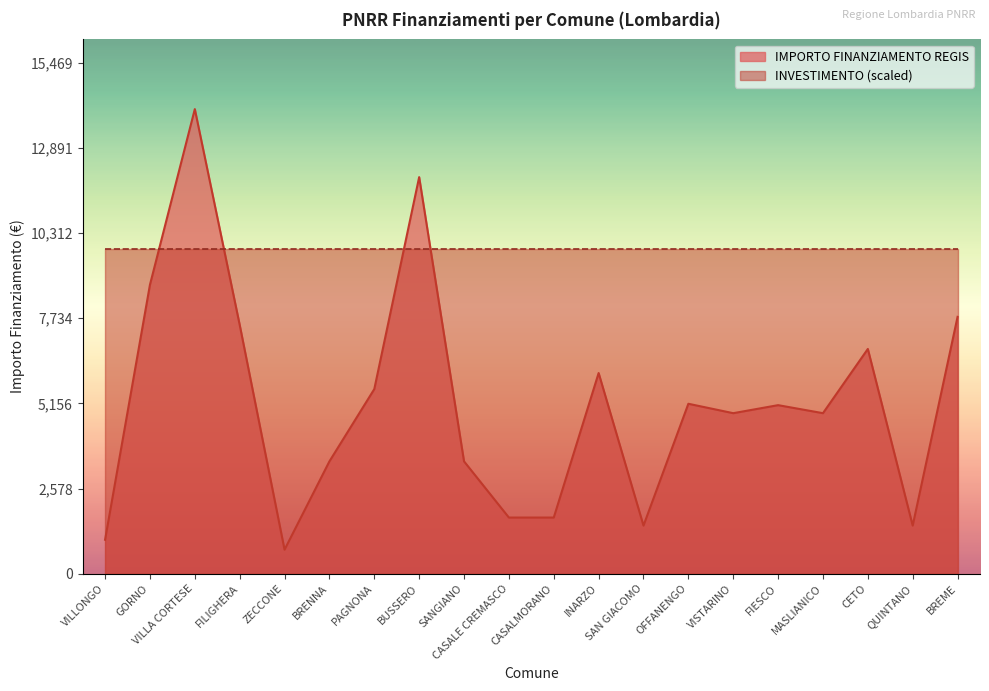

How many points are higher than both their immediate neighbors (excluding endpoints)?

6